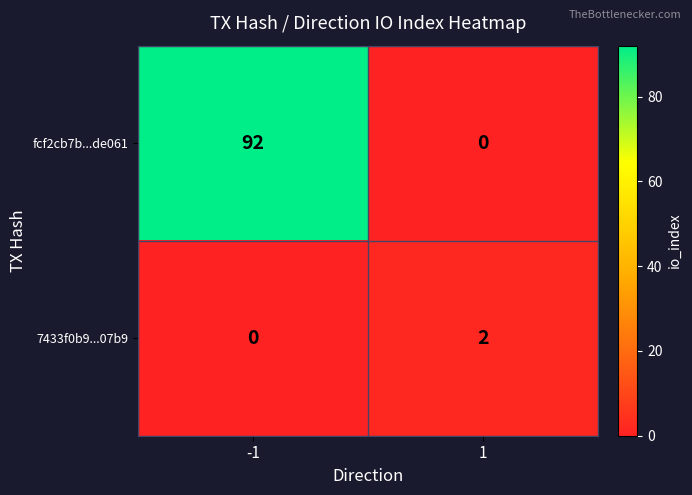

What is the difference between the maximum and minimum values in the fcf2cb7b...de061 series?

92